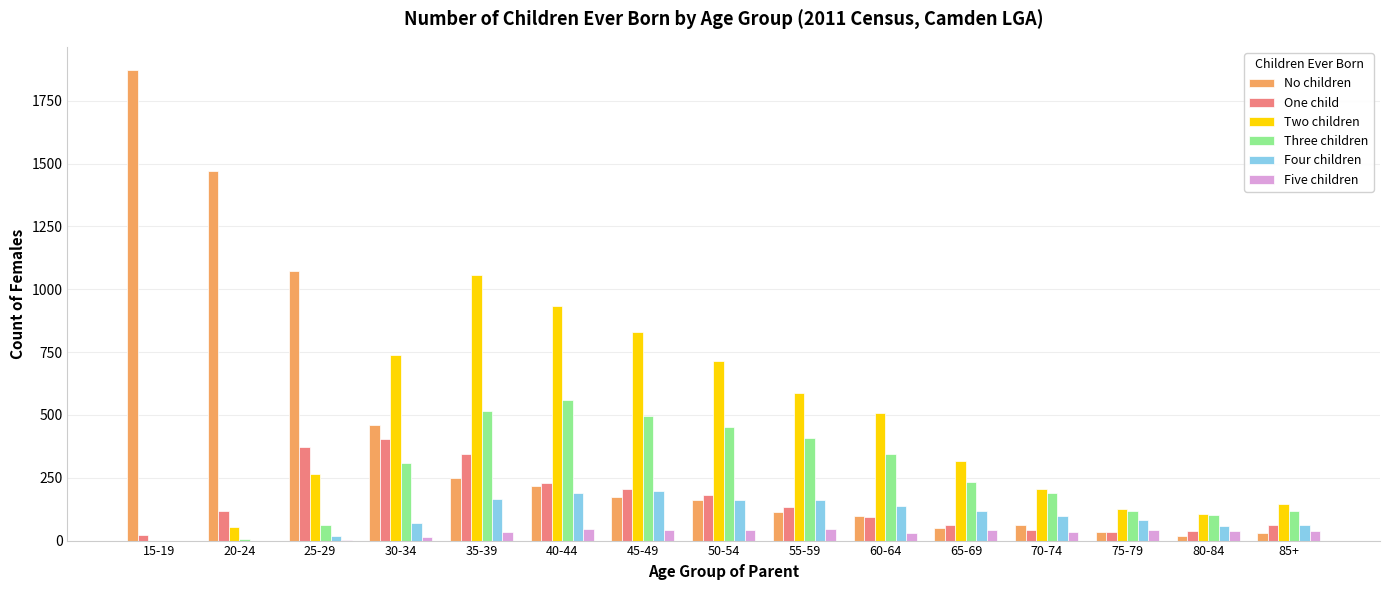

Where is Two children nearest to the value 528?

60-64